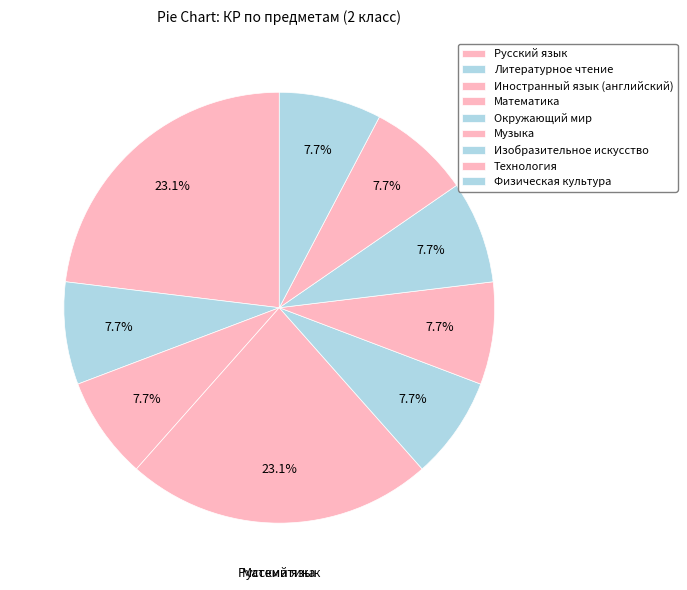

Does Технология account for over 50% of the chart?

No